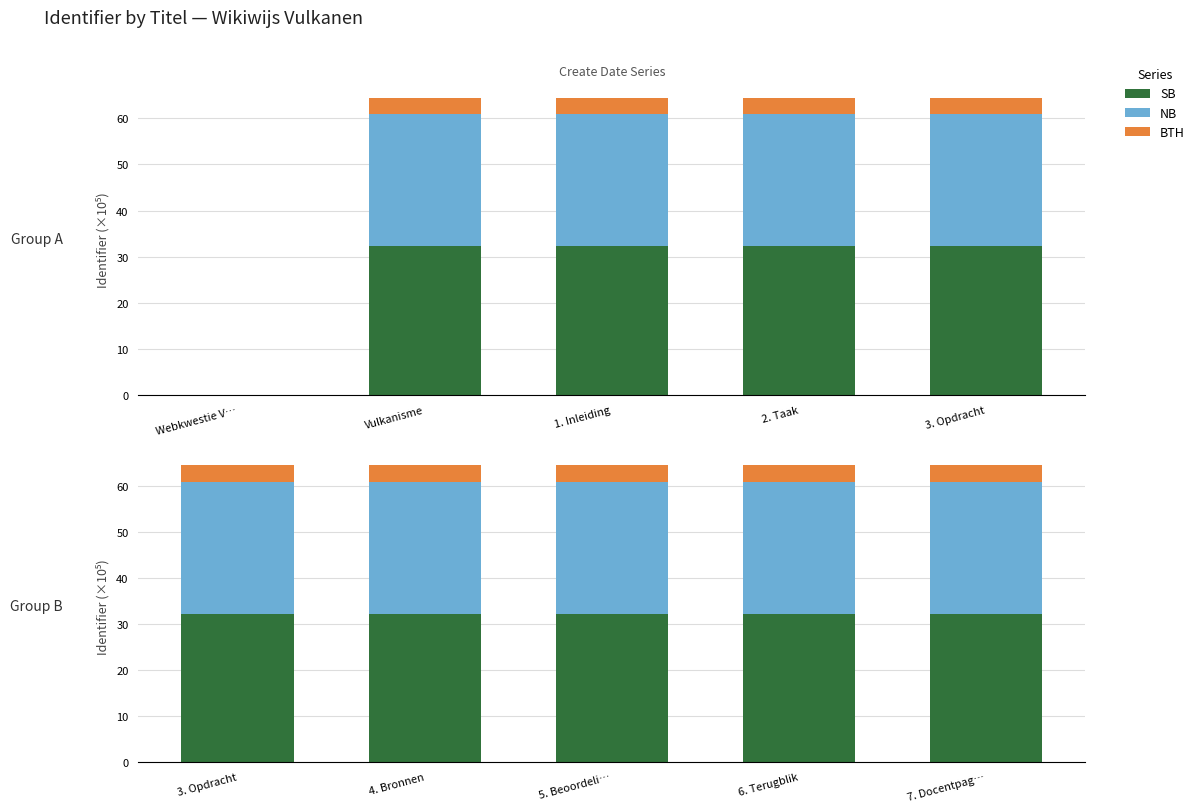

How many series are shown in this chart?

3